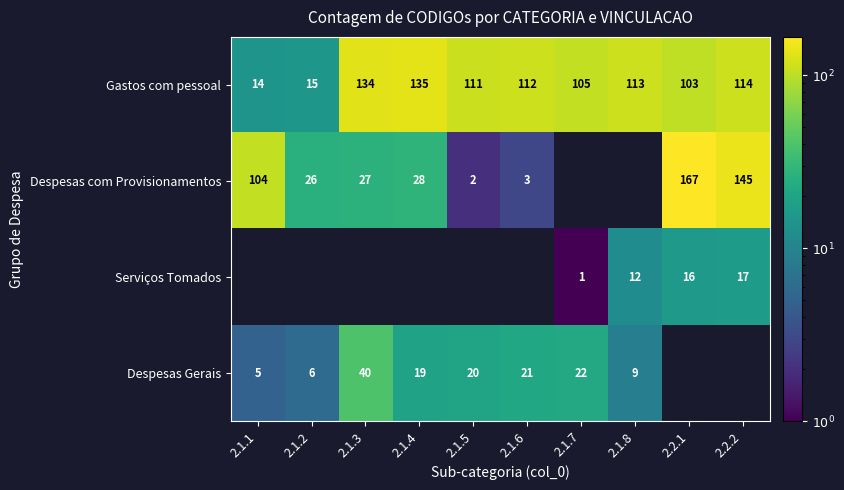

The Despesas Gerais series shows 5.6 at 2.1.8. True or false?

False